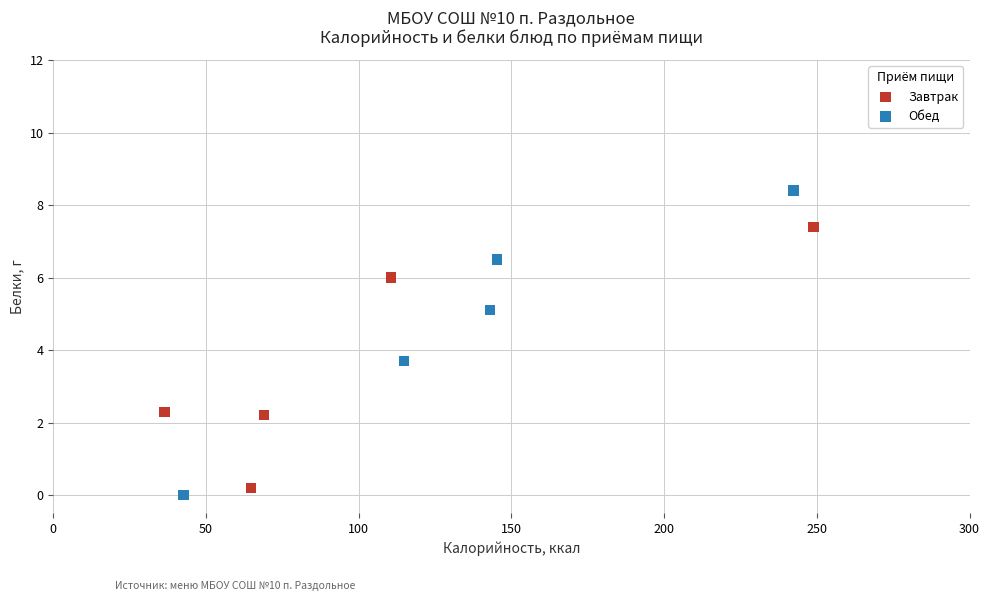

Which series contains the highest Y value?

Обед